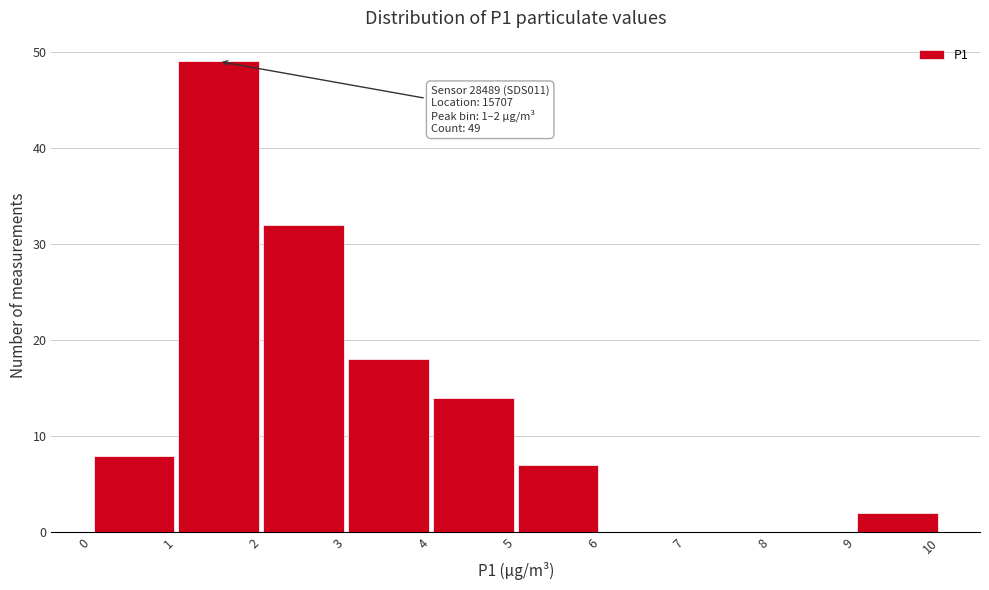

Which range on the x-axis has the tallest bar?

1 to 2